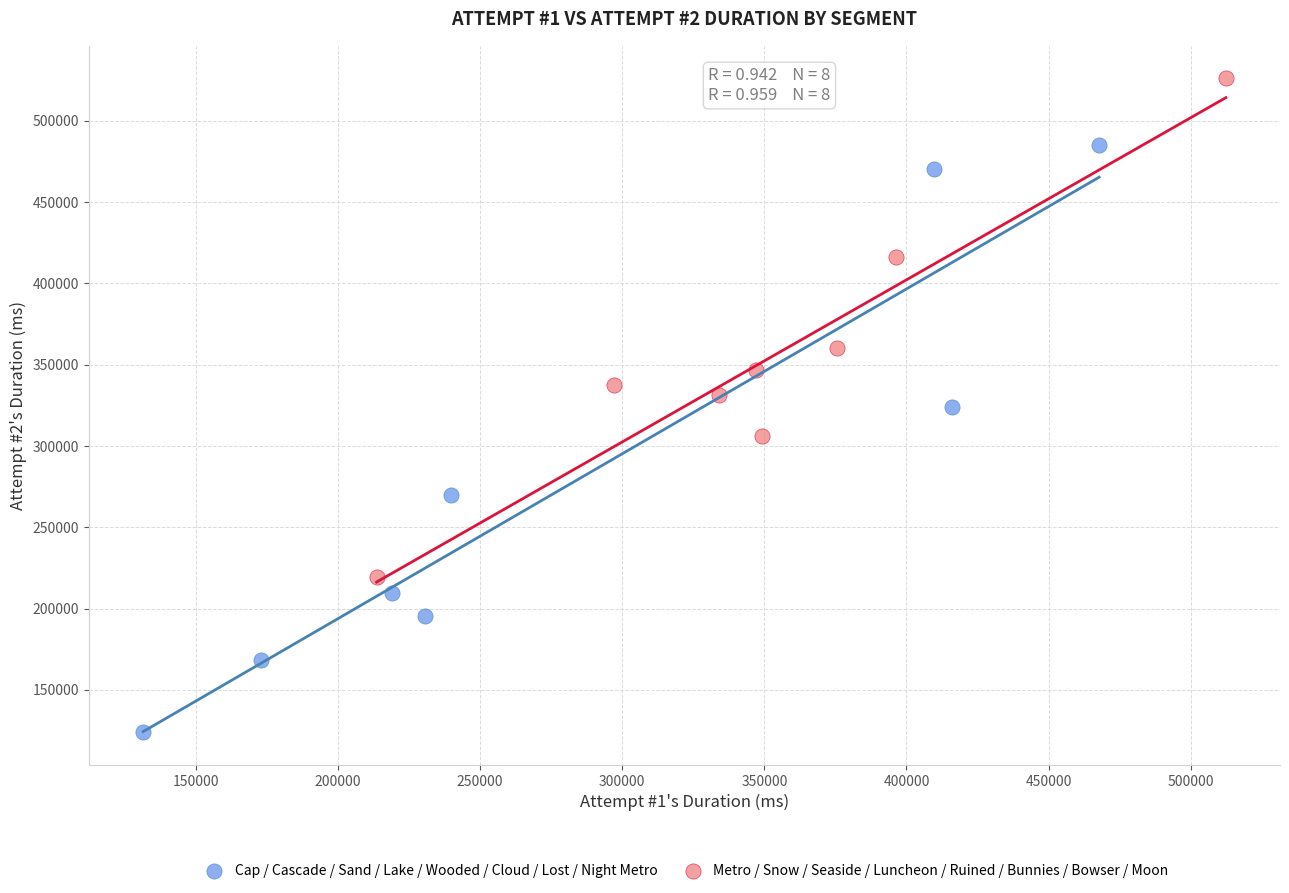

Which series contains the highest Y value?

Metro / Snow / Seaside / Luncheon / Ruined / Bunnies / Bowser / Moon